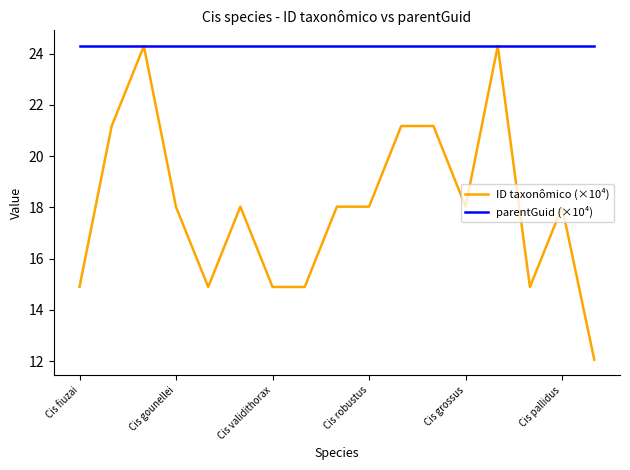

What is the sum of all parentGuid (×10⁴) values?

413.1